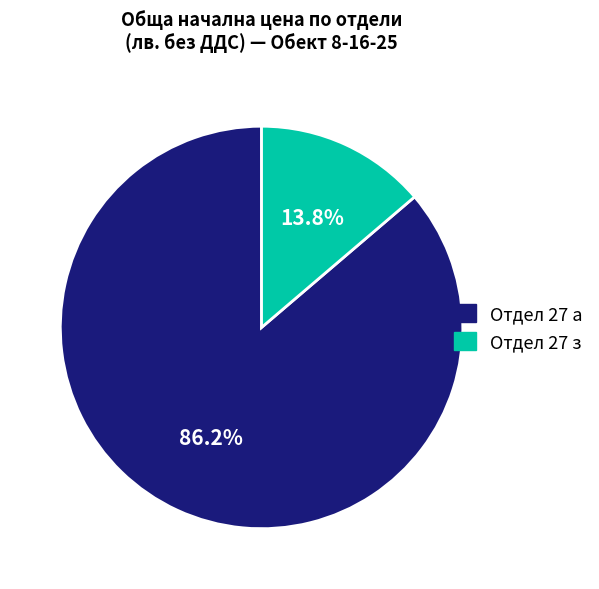

Is there a majority slice in this chart?

Yes